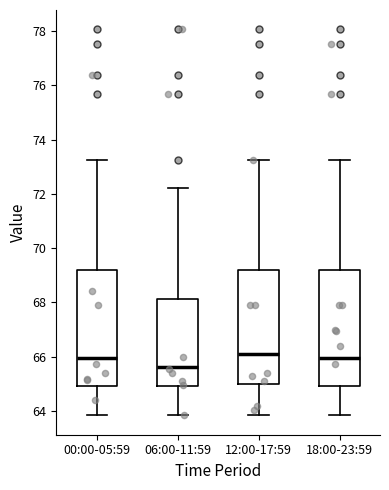

Reading left to right, read every box against the y-axis: the position of its median line, the range the box covers, and the ends of its whiskers. The values are not printed on the chart, so give them approximately, as read against the axis.

00:00-05:59: median 66.0, box 65.0 to 69.2, whiskers 63.8 to 73.2
06:00-11:59: median 65.6, box 65.0 to 68.2, whiskers 63.8 to 72.2
12:00-17:59: median 66.2, box 65.0 to 69.2, whiskers 63.8 to 73.2
18:00-23:59: median 66.0, box 65.0 to 69.2, whiskers 63.8 to 73.2